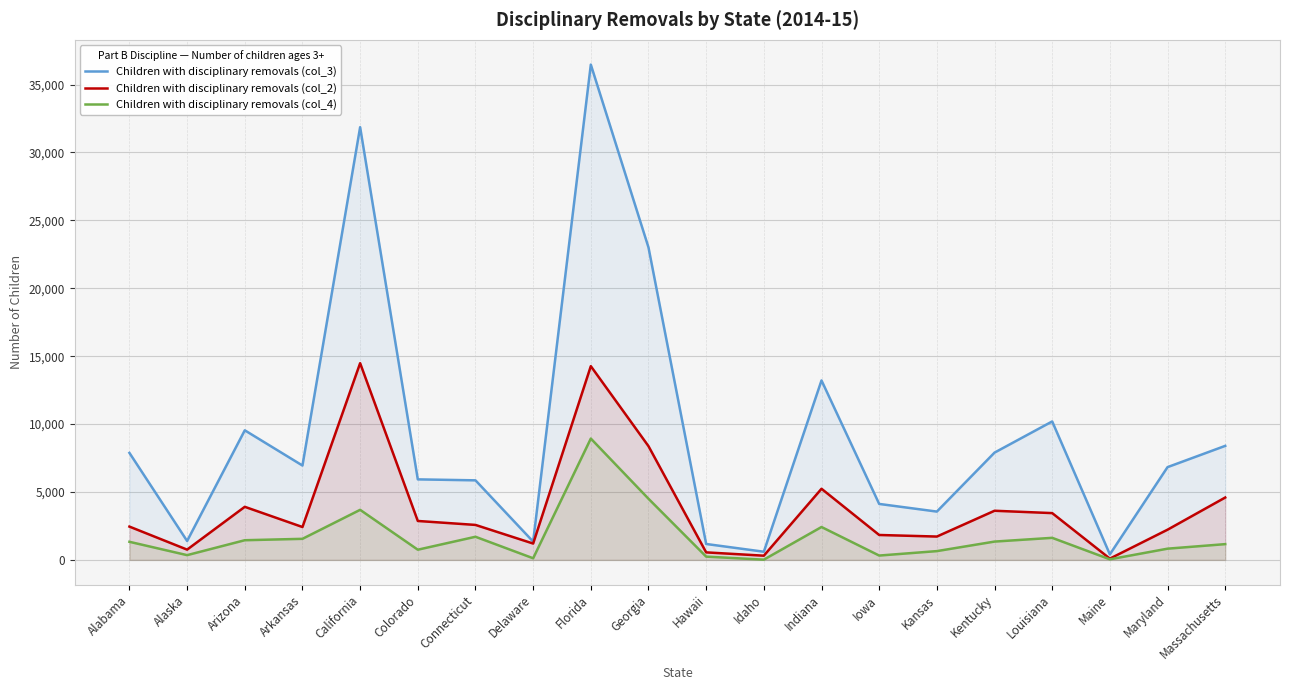

Where is the first local maximum for Children with disciplinary removals (col_4)?

California